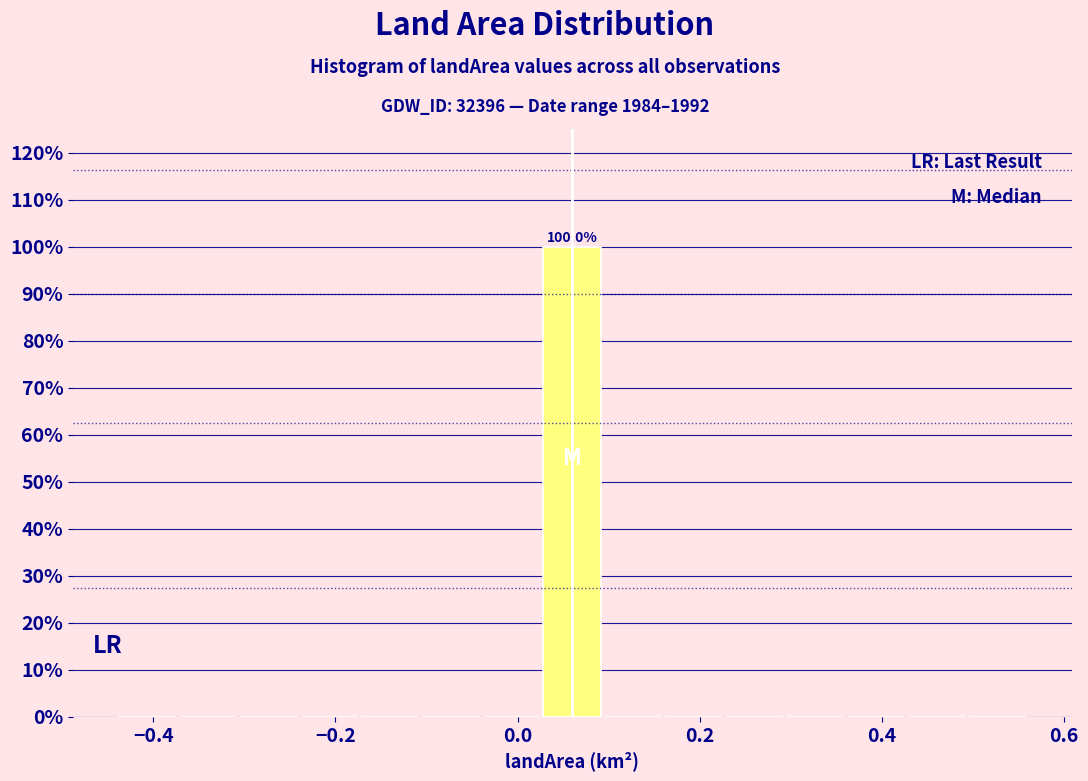

Around what value on the x-axis is the tallest bar? Give the approximate position of its centre, as read against the axis.

0.06